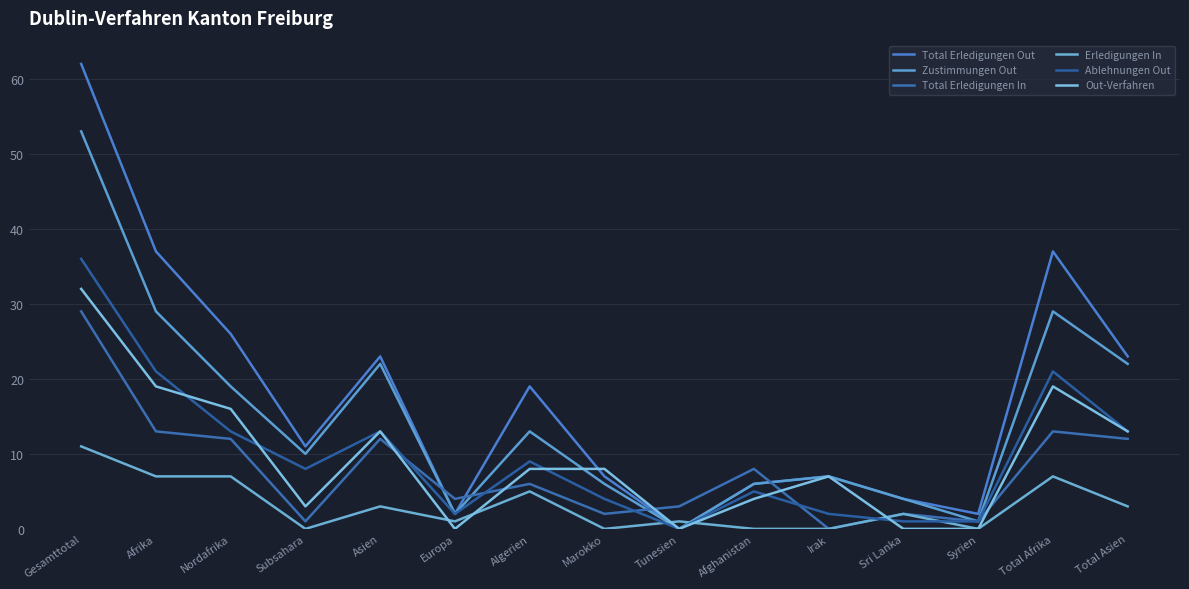

Which series has the largest total across all categories?

Total Erledigungen Out